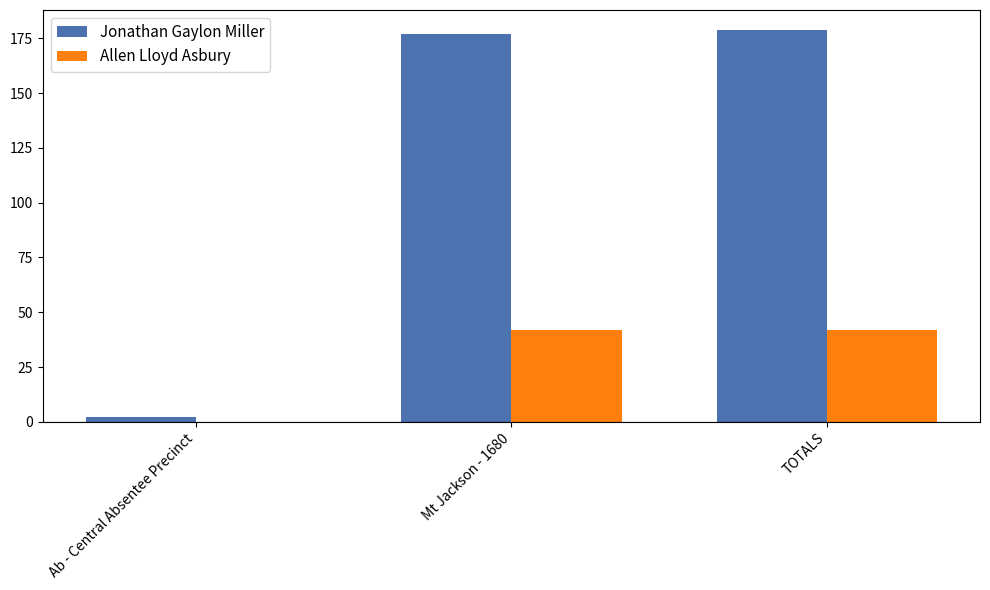

Which label corresponds to the largest value in the chart?

TOTALS